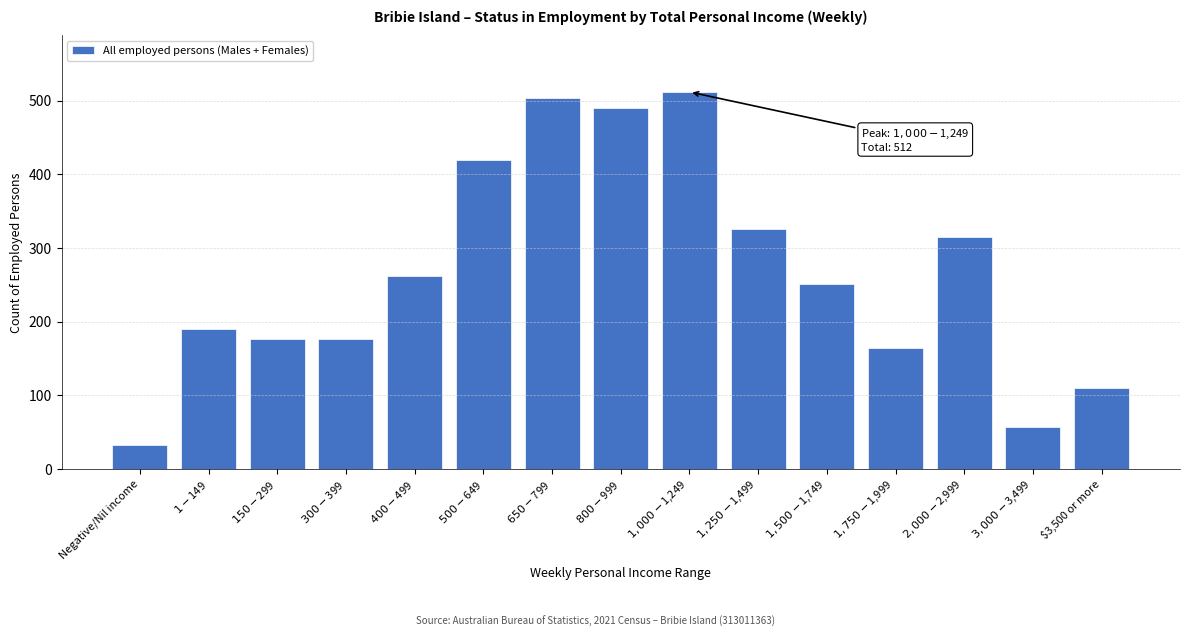

Which label corresponds to the smallest value in the chart?

Negative/Nil income